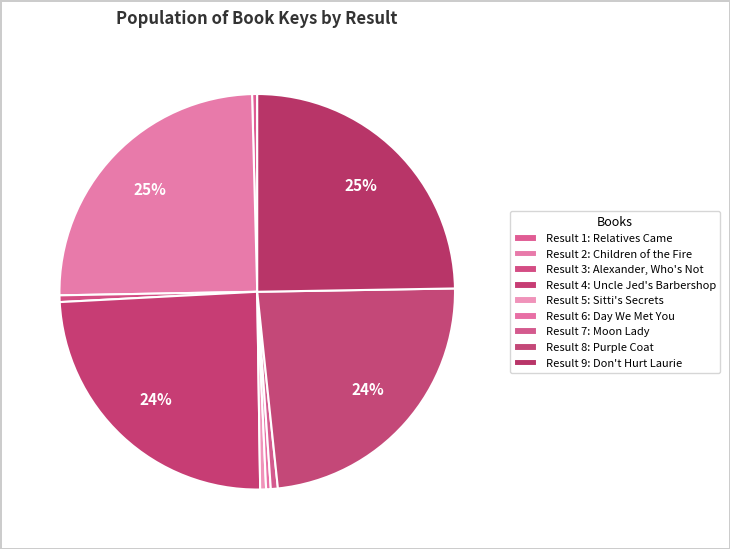

How many segments does this pie chart have?

9